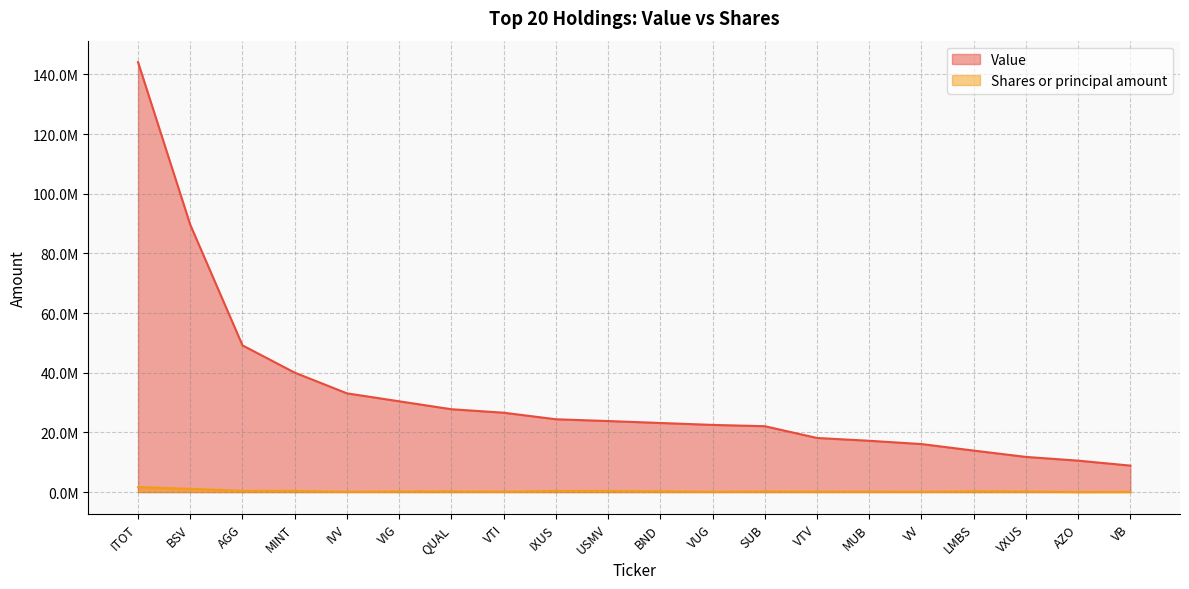

Rank the series by their maximum value, from lowest to highest.

Shares or principal amount, Value